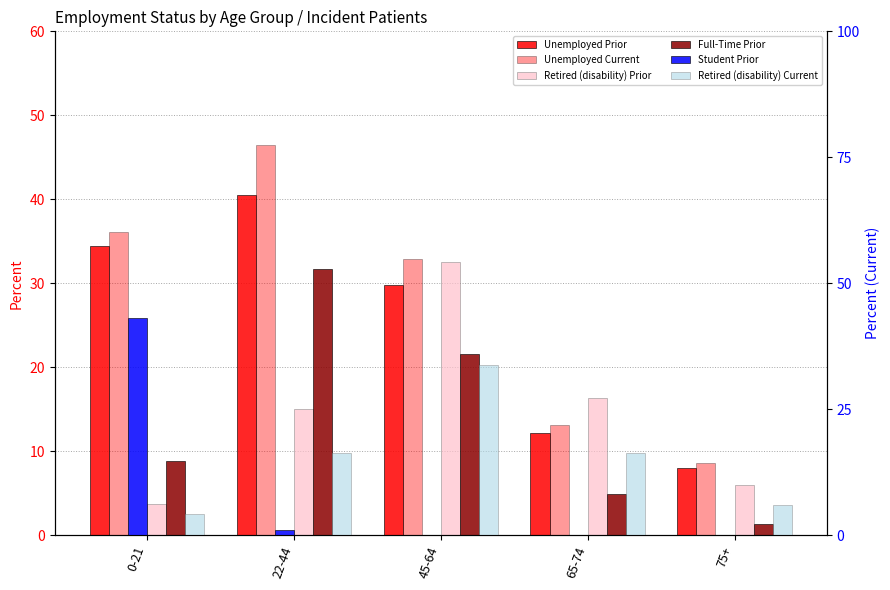

Is it true that Retired (disability) Prior equals 32.6 at 45-64?

True